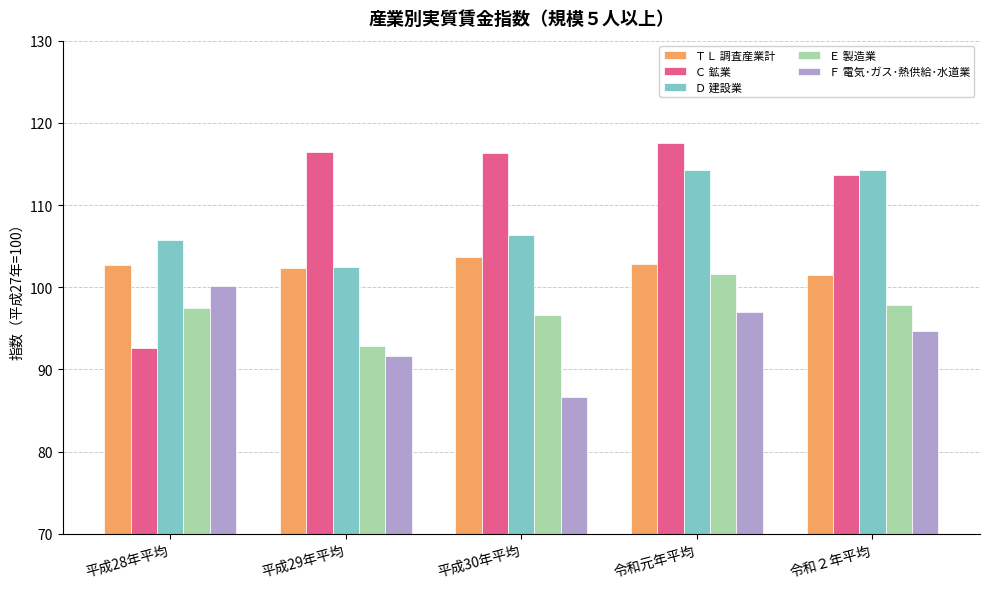

What position from the right is 令和元年平均?

2